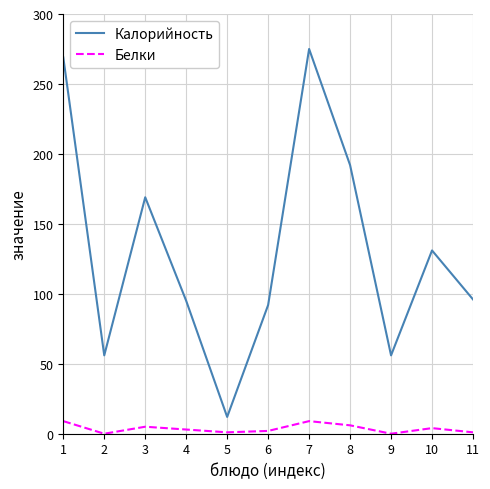

True or false: Калорийность has more than 0 points higher than both neighbors.

True